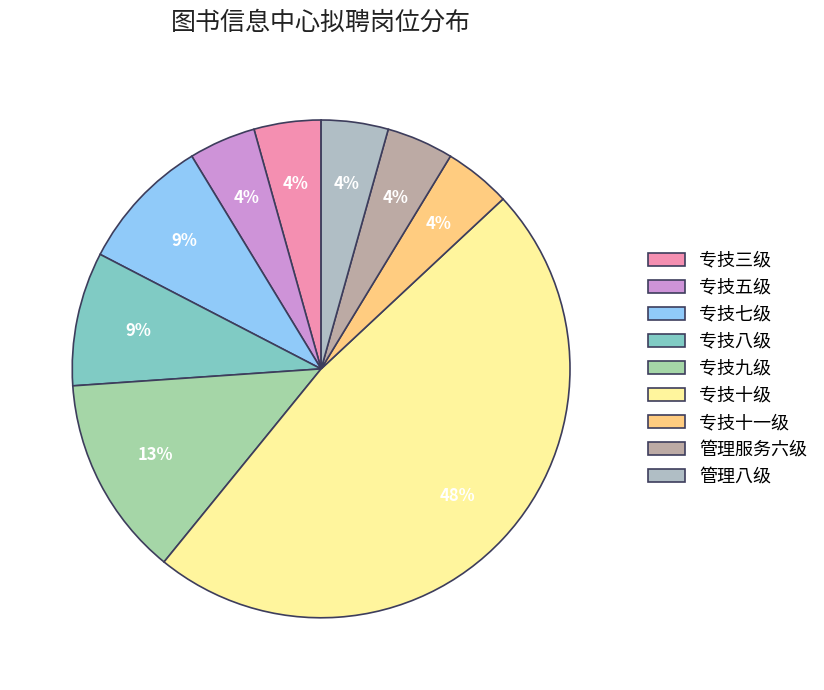

What percentage is NOT represented by 专技十一级?

95.7%